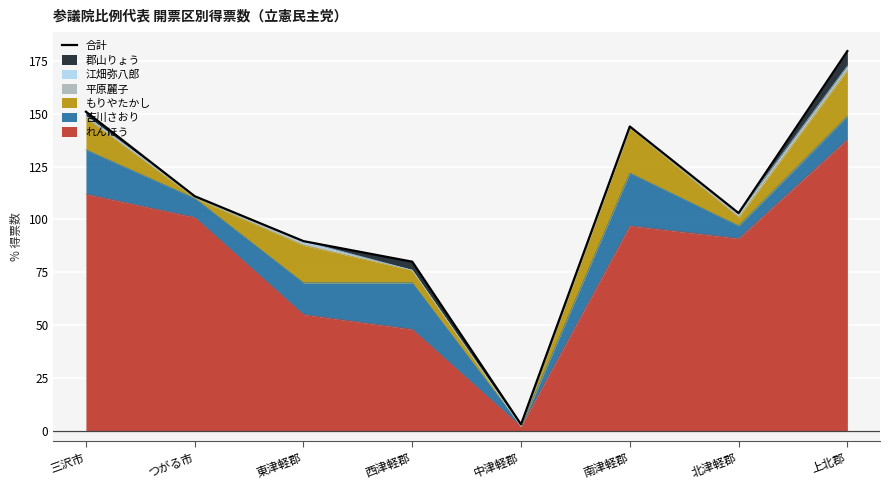

At which category does the data reach its first local peak?

南津軽郡